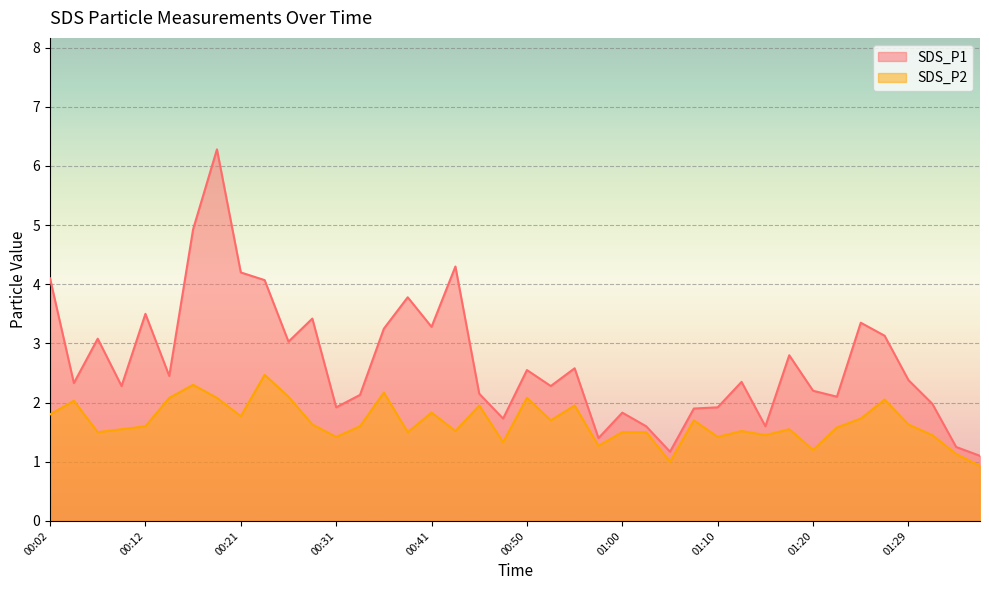

In SDS_P1, how many points are lower than both neighbors (excluding endpoints)?

12